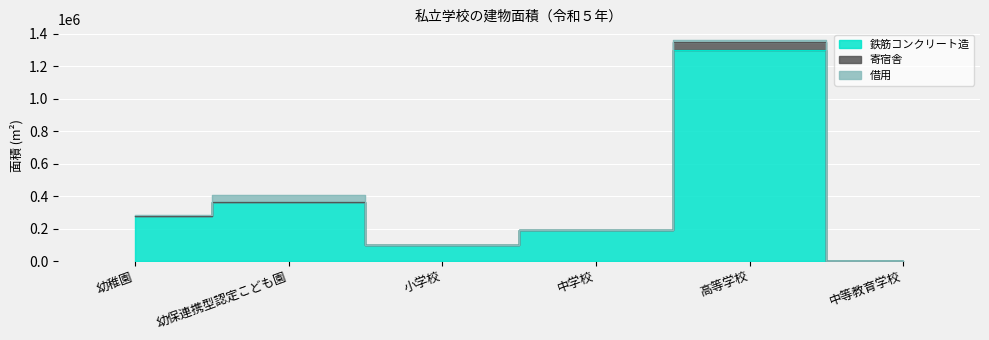

How many data points in 鉄筋コンクリート造 are above 278500?

2